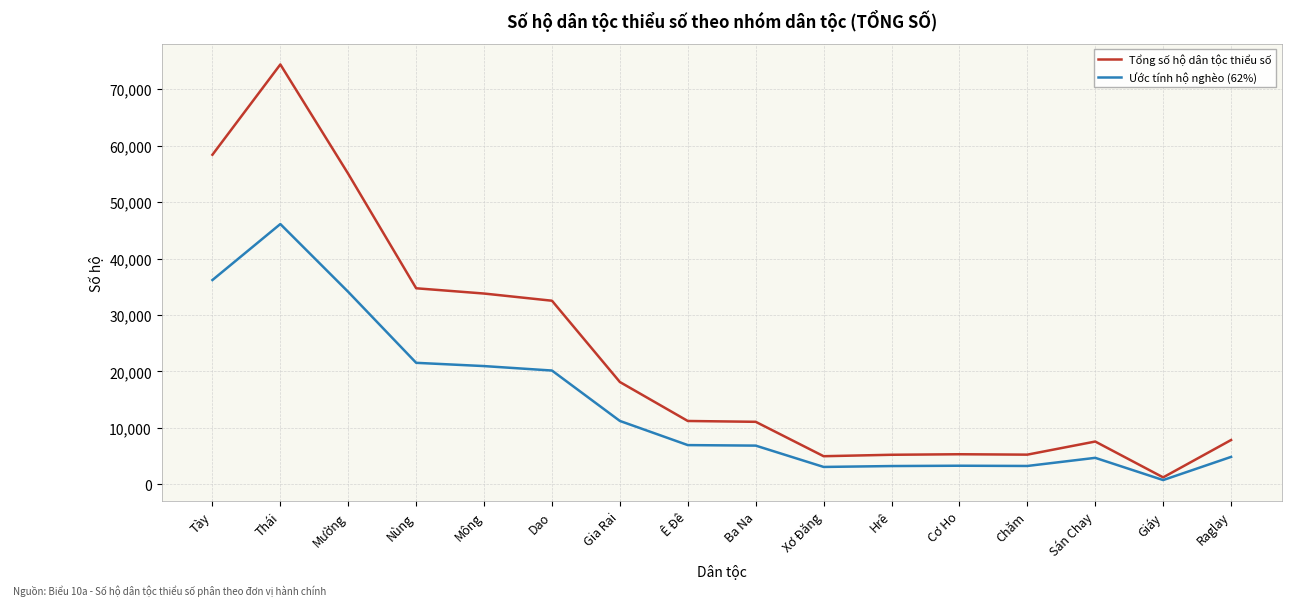

What are all the series names shown in the legend?

Tổng số hộ dân tộc thiểu số, Ước tính hộ nghèo (62%)